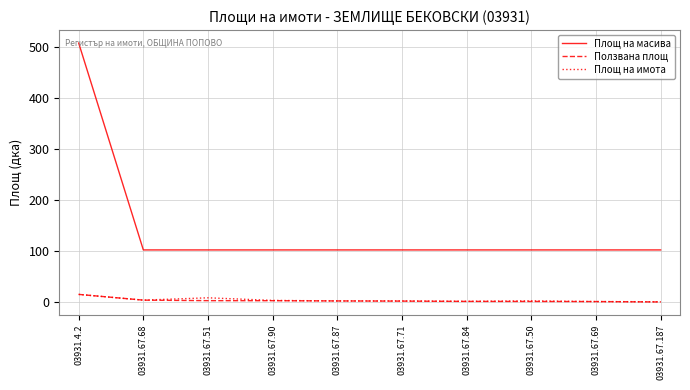

Is it true that Площ на имота equals 0.9 at 03931.67.69?

True